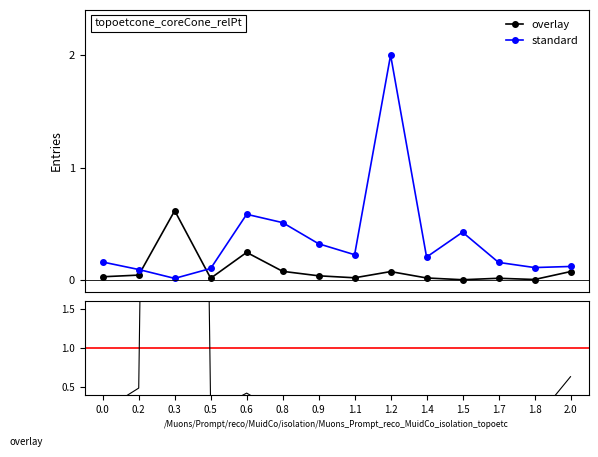

Reading left to right, what are all the values shown in this chart?

overlay: 0.0	0.0	0.6	0.0	0.2	0.1	0.0	0.0	0.1	0.0	0.0	0.0	0.0	0.1
standard: 0.2	0.1	0.0	0.1	0.6	0.5	0.3	0.2	2.0	0.2	0.4	0.2	0.1	0.1